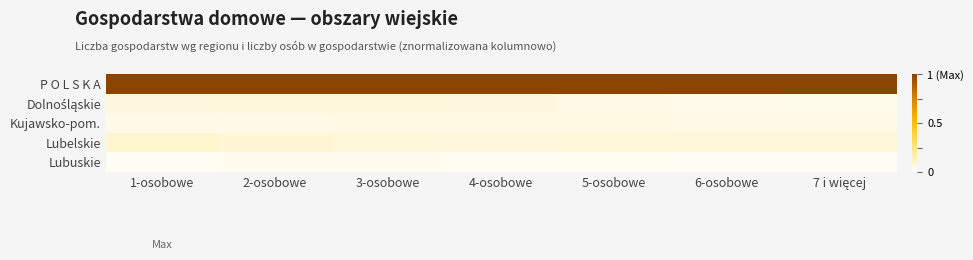

How many distinct data groups are displayed?

5